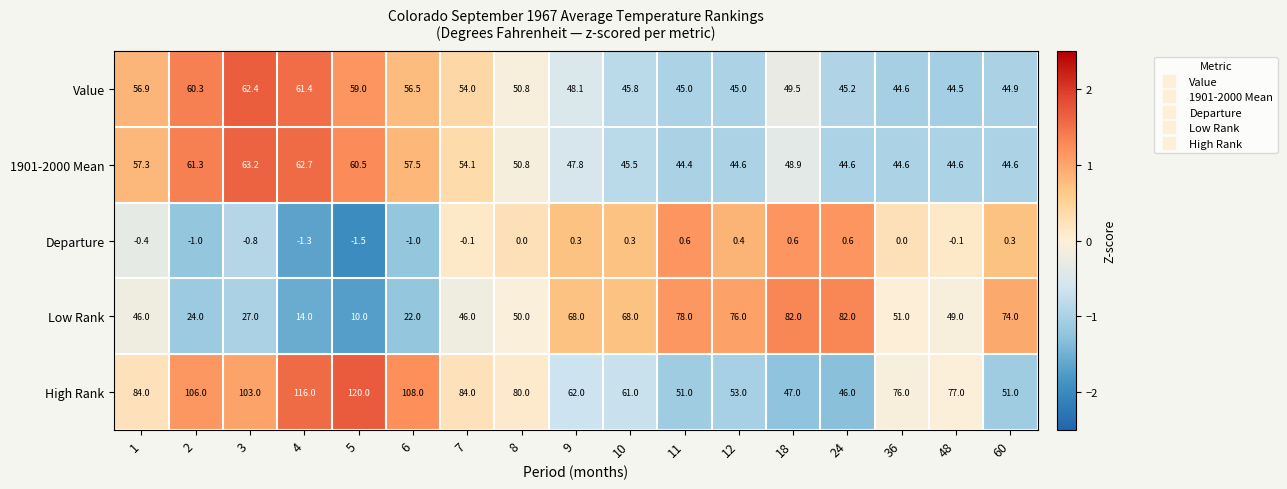

What is the total value across all series at 60?

214.8